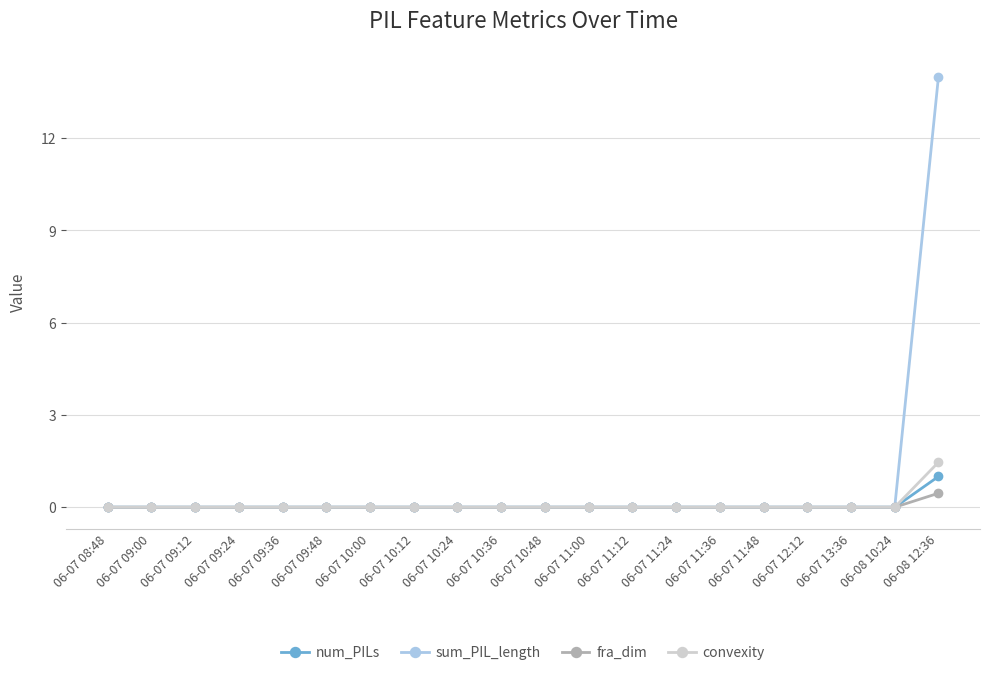

Does the chart have visible grid lines?

Yes